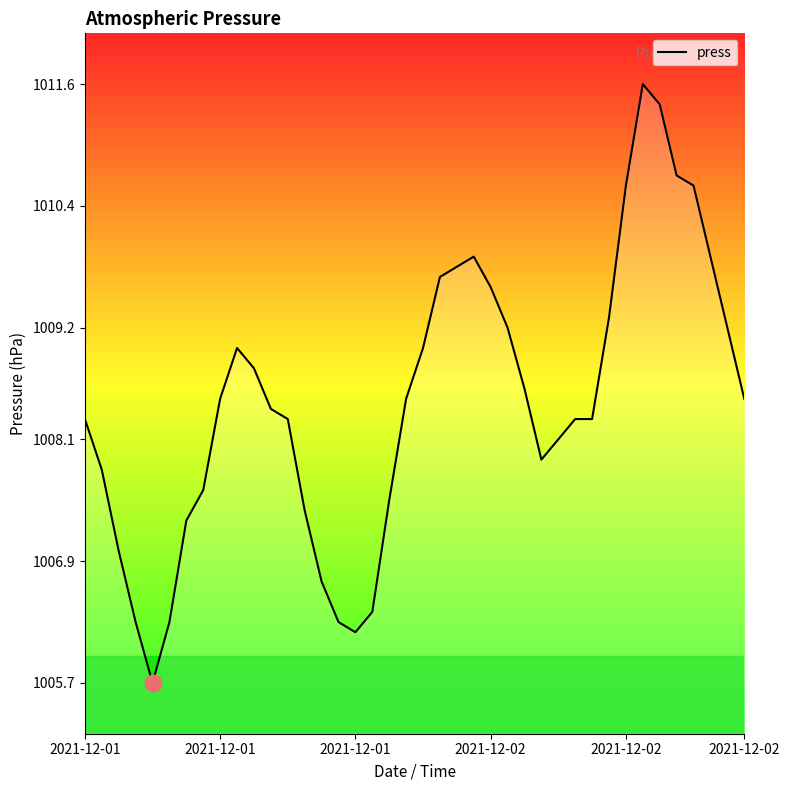

What is the greatest value displayed?

1011.6